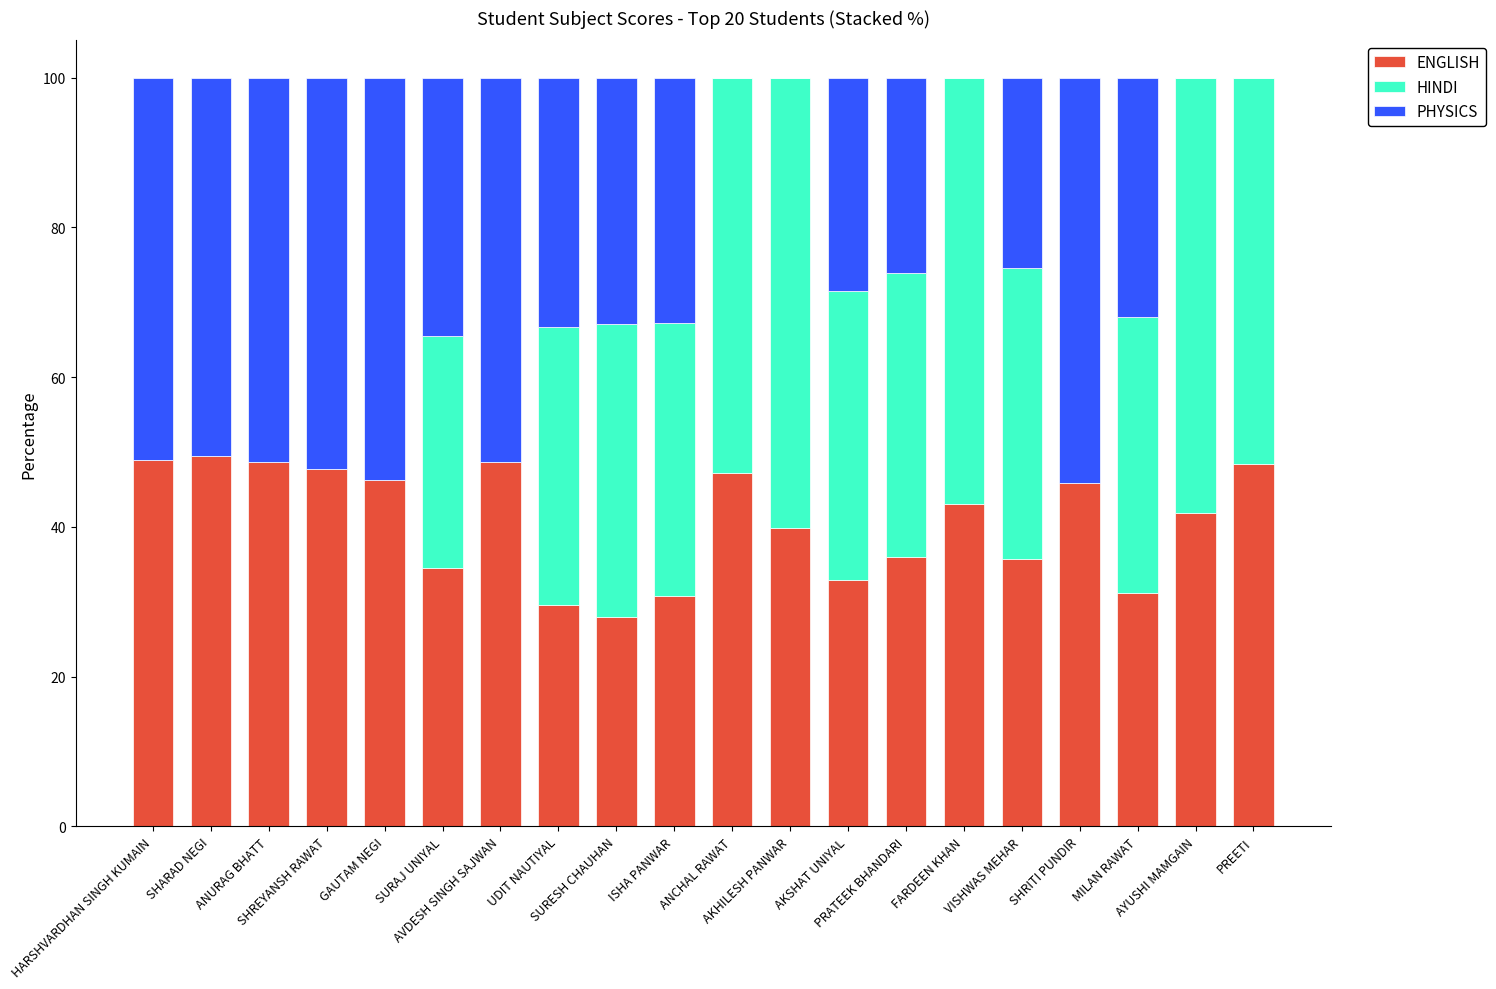

The value of PHYSICS at AYUSHI MAMGAIN is -24.3. True or false?

False